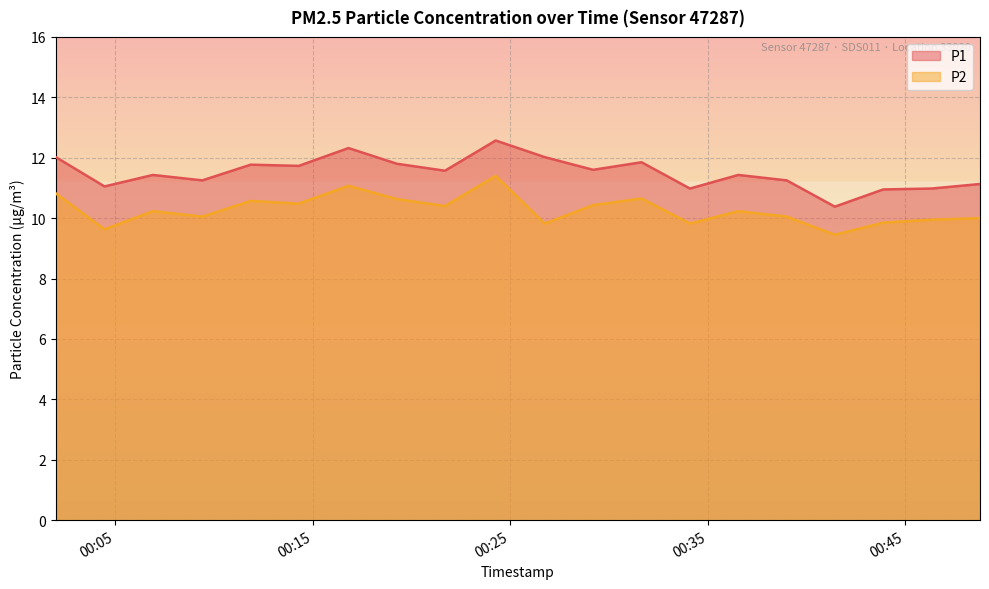

How many interior local peaks does the P1 series have?

6